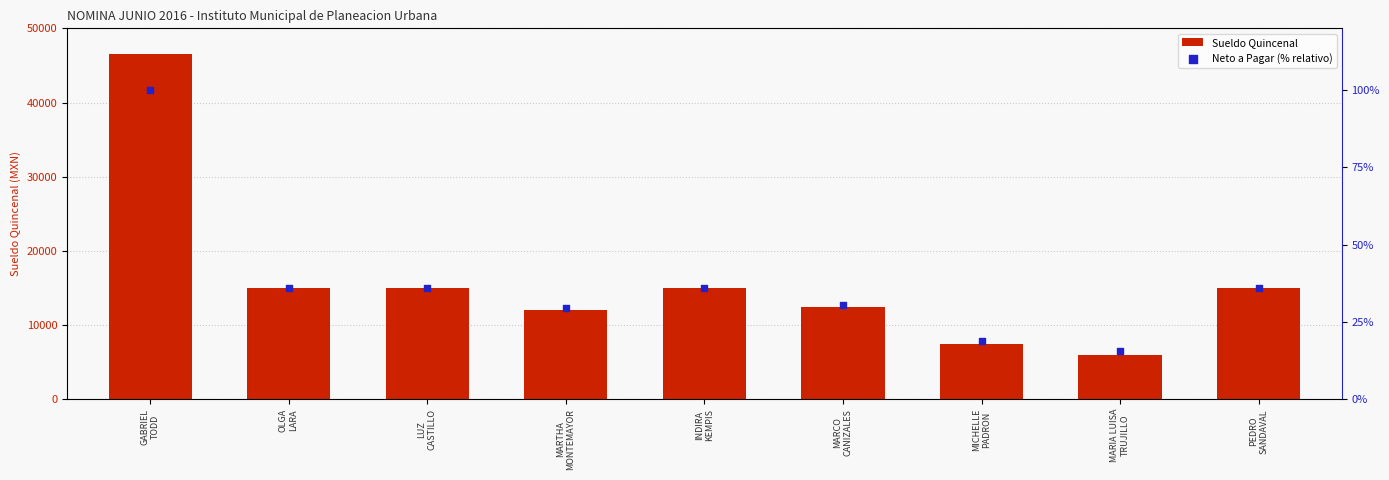

What is the total value across all series at INDIRA
KEMPIS?

15036.1